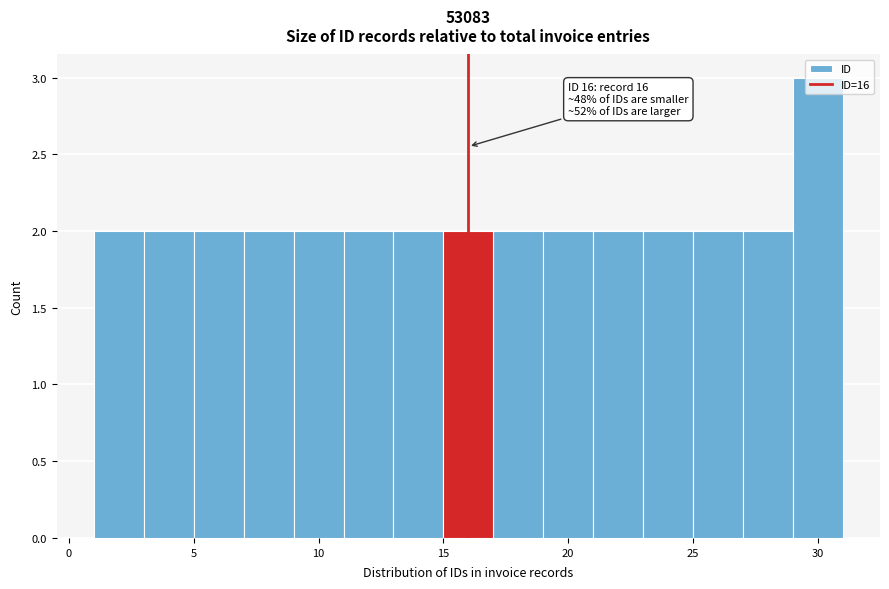

Over which range of the x-axis is the bar tallest?

29 to 31